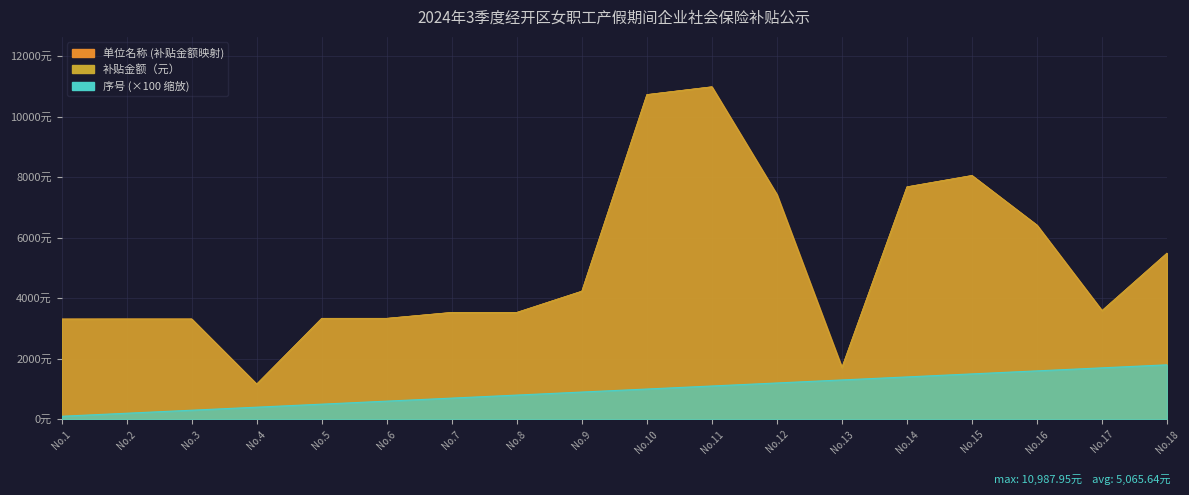

What is the value of the 序号 point at the 13th from the left?

1300.0